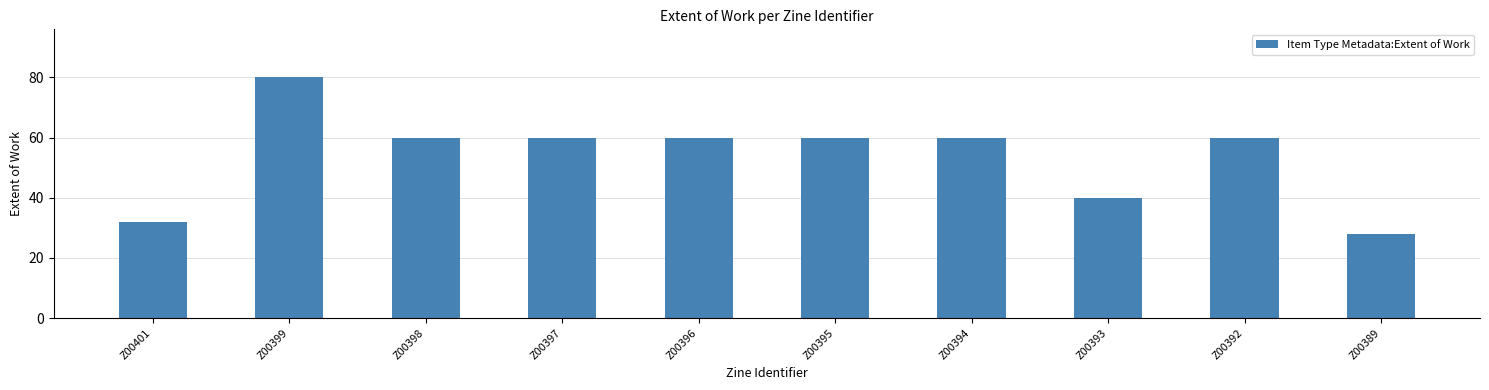

Which category has the lowest value across all series?

Z00389